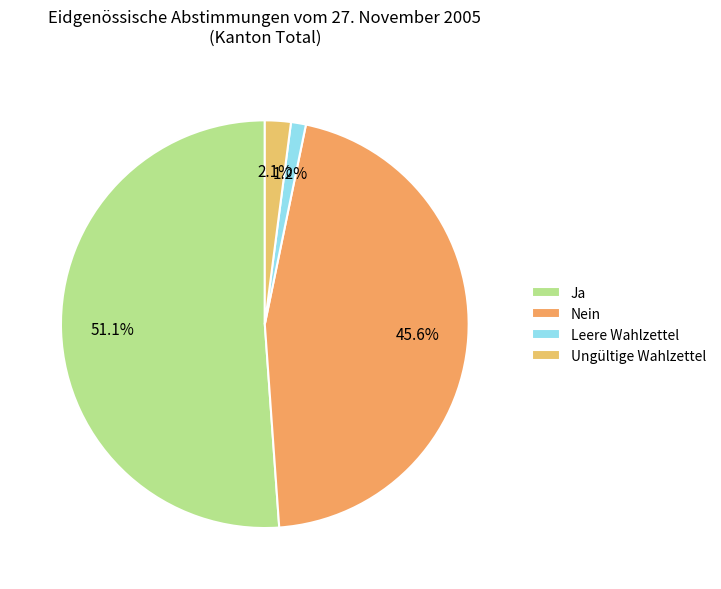

How many segments does this pie chart have?

4